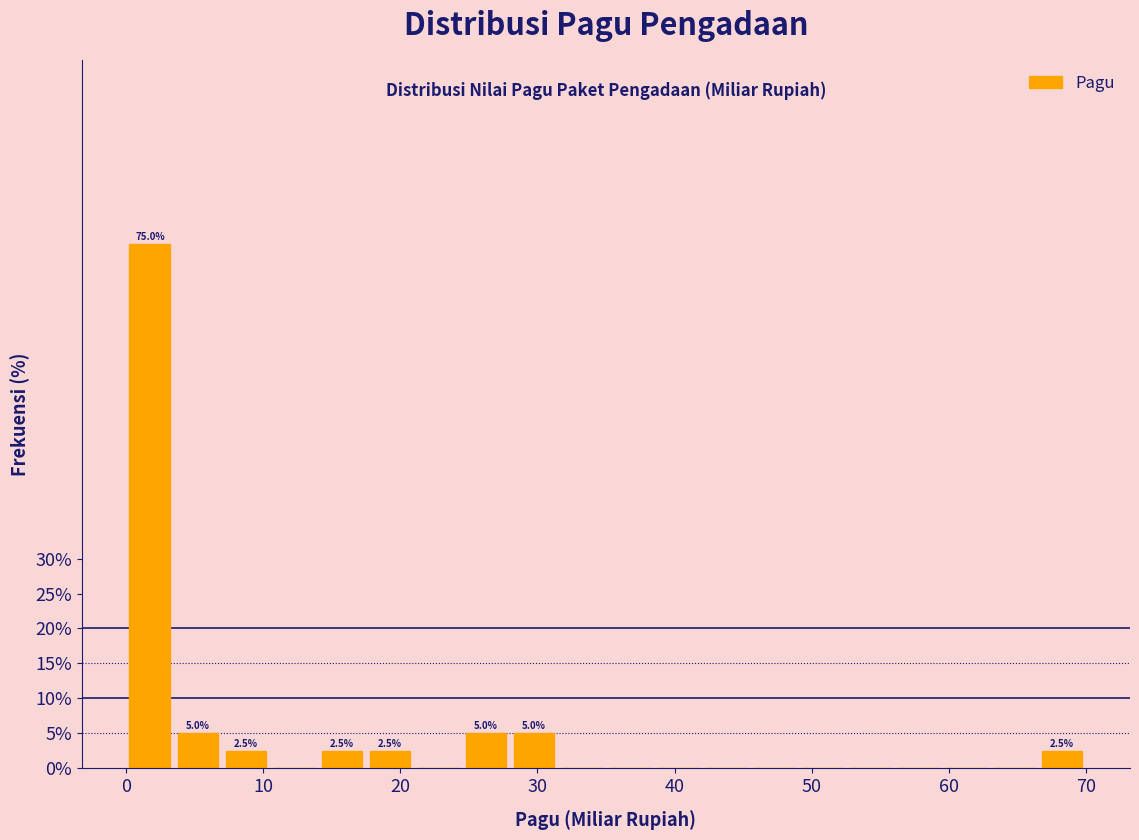

Around what value on the x-axis is the tallest bar? Give the approximate position of its centre, as read against the axis.

2